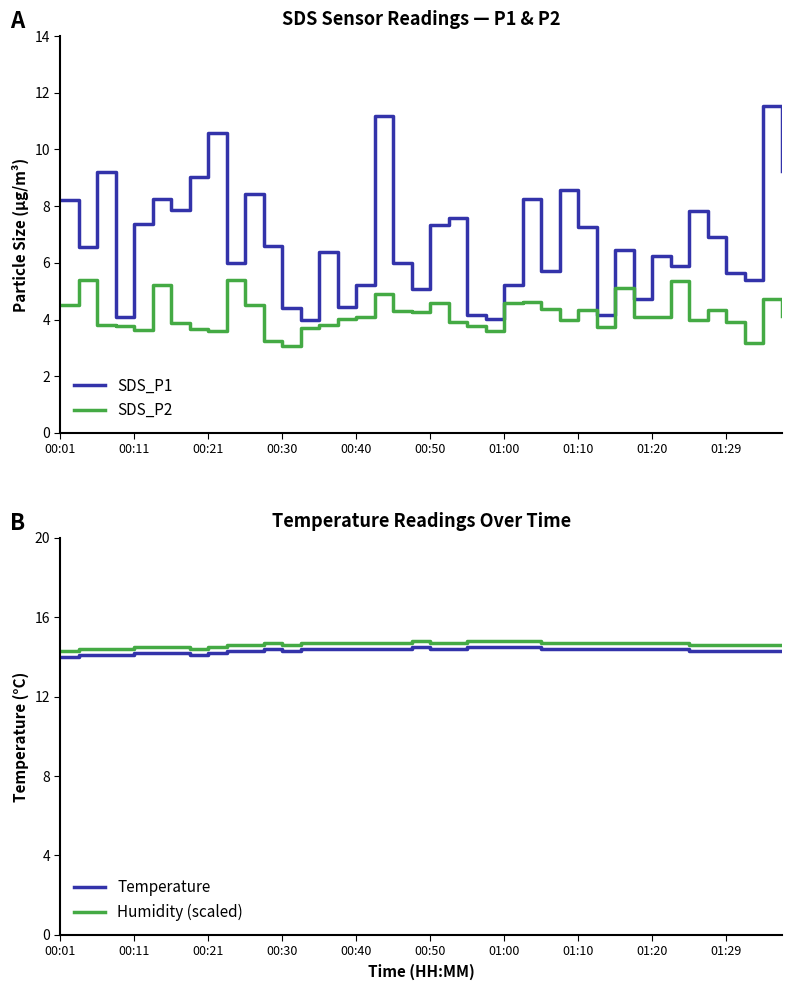

True or false: SDS_P2 and SDS_P1 cross at least once.

False